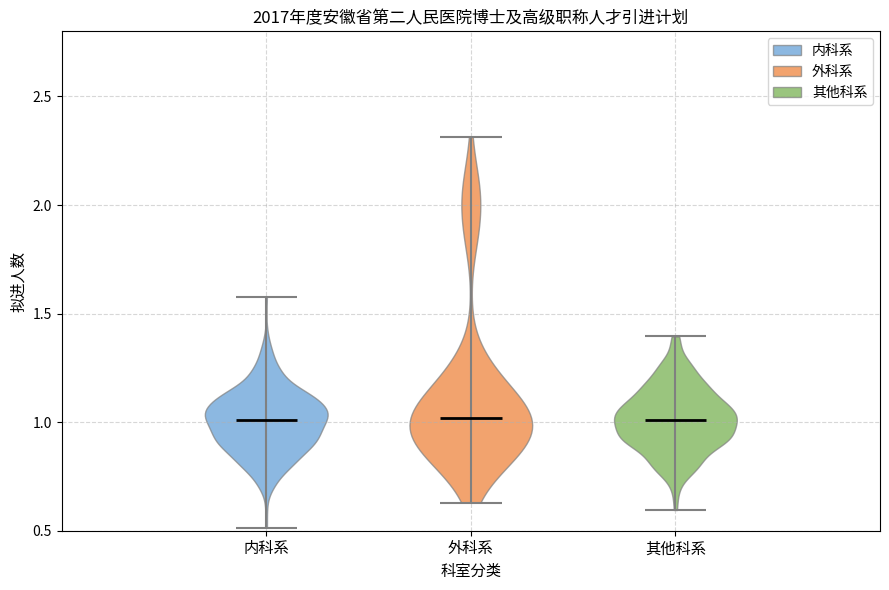

Reading left to right, read every violin against the y-axis: where its median line is, and the lowest and highest points it reaches. The values are not printed on the chart, so give them approximately, as read against the axis.

内科系: median line 1.00, lowest point 0.50, highest point 1.60
外科系: median line 1.00, lowest point 0.65, highest point 2.30
其他科系: median line 1.00, lowest point 0.60, highest point 1.40